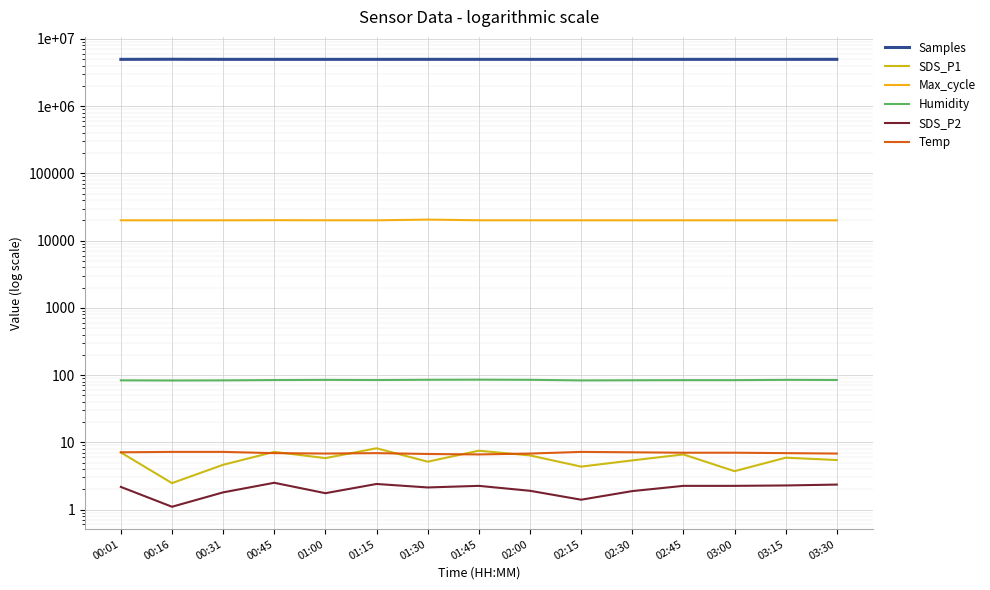

What is the sum of all Temp values?

104.2